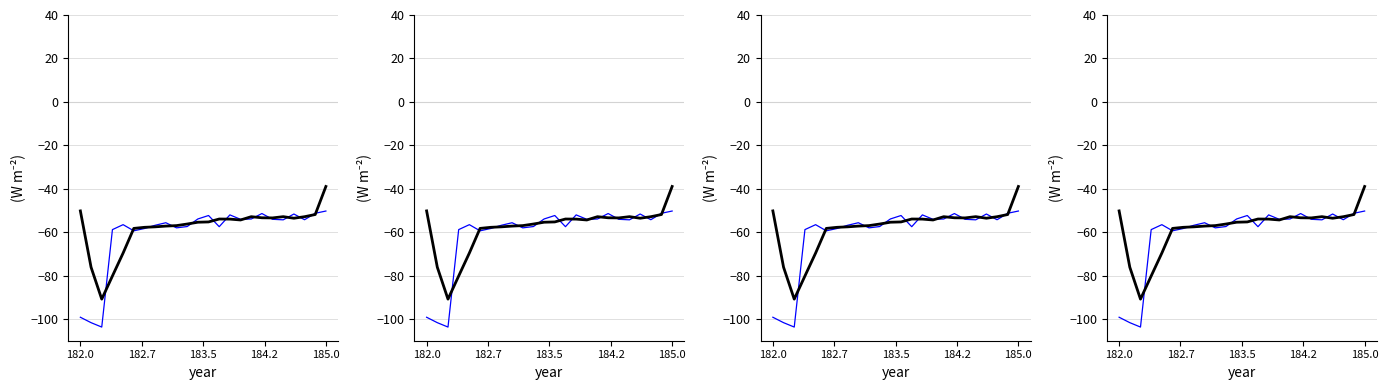

How many interior local valleys does the Spectral Signal series have?

7